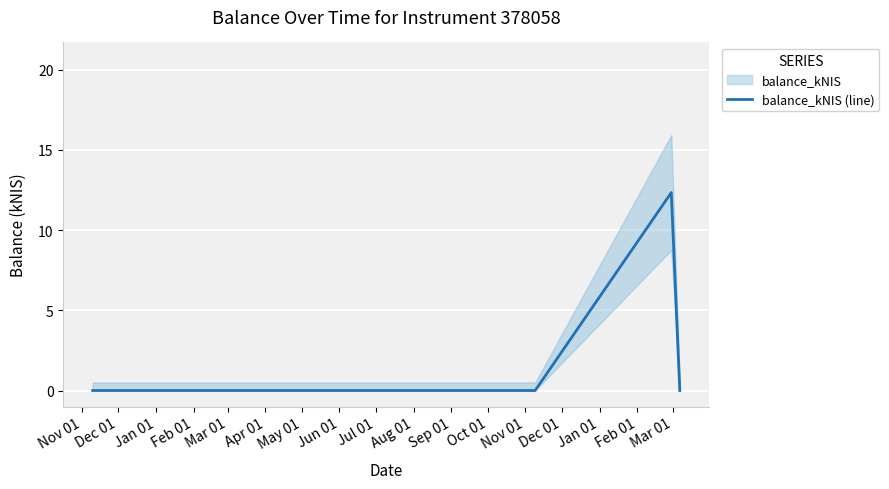

What is the maximum value shown in the chart?

12.3